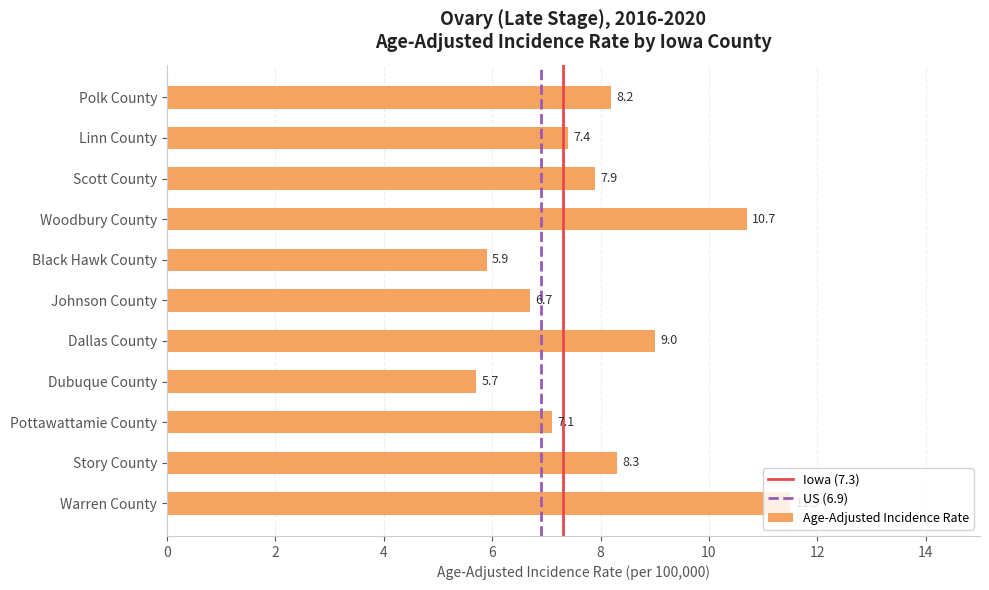

How many data points are above 7?

8